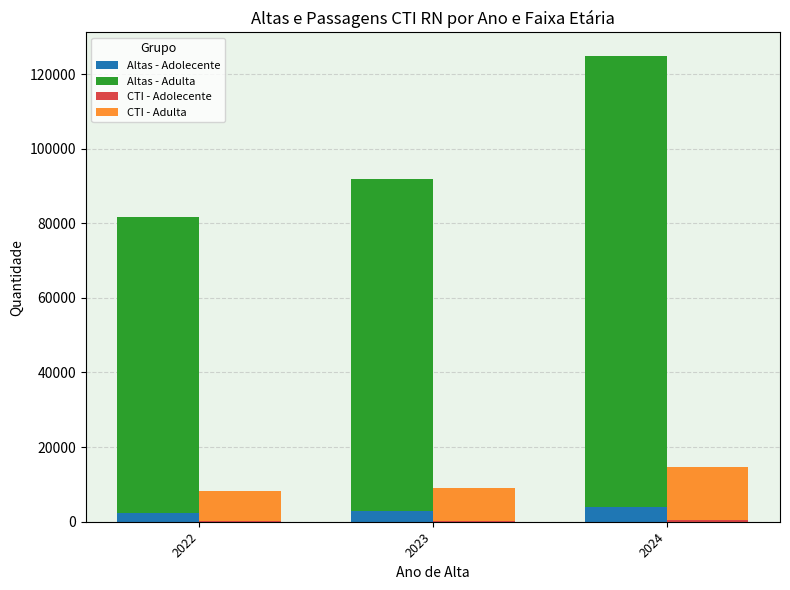

What is the lowest value of the Altas - Adulta series?

79295